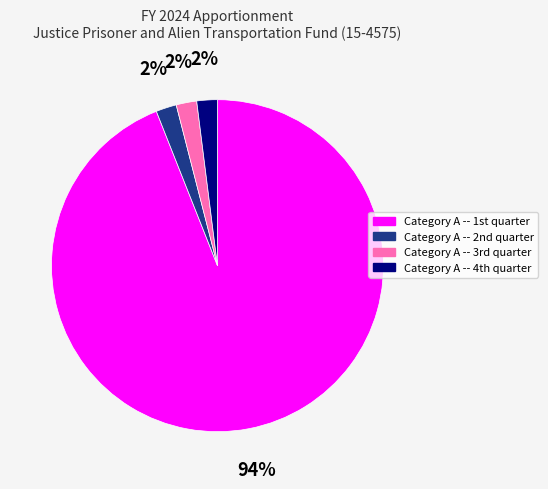

Which category has the biggest portion of the pie?

Category A -- 1st quarter